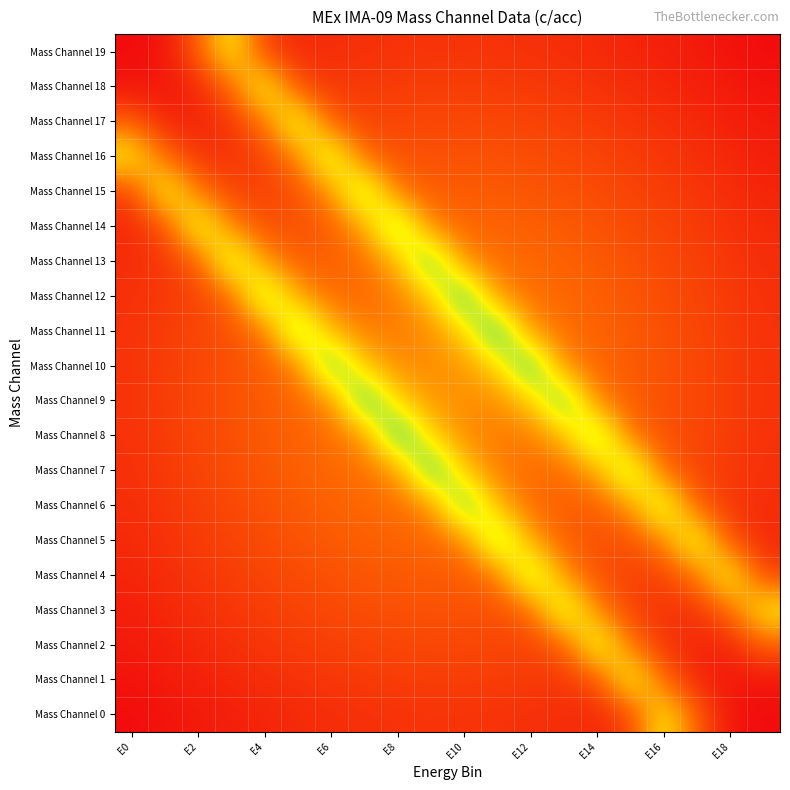

Reading right to left, list all the values displayed in this chart.

Mass Channel 0: 0.0	0.0	0.3	0.7	0.2	0.1	0.1	0.1	0.1	0.1	0.1	0.1	0.1	0.1	0.1	0.1	0.1	0.0	0.0	0.0
Mass Channel 1: 0.0	0.0	0.1	0.3	0.7	0.2	0.1	0.1	0.2	0.2	0.2	0.2	0.1	0.1	0.1	0.1	0.1	0.1	0.0	0.0
Mass Channel 2: 0.3	0.1	0.1	0.1	0.3	0.8	0.3	0.2	0.2	0.2	0.2	0.2	0.2	0.2	0.2	0.1	0.1	0.1	0.1	0.0
Mass Channel 3: 0.7	0.3	0.1	0.1	0.2	0.4	0.8	0.3	0.2	0.2	0.2	0.2	0.2	0.2	0.2	0.2	0.1	0.1	0.1	0.1
Mass Channel 4: 0.2	0.7	0.3	0.2	0.2	0.2	0.4	0.9	0.3	0.3	0.3	0.3	0.2	0.2	0.2	0.2	0.2	0.1	0.1	0.1
Mass Channel 5: 0.1	0.2	0.8	0.4	0.2	0.2	0.3	0.5	0.9	0.4	0.3	0.3	0.3	0.3	0.2	0.2	0.2	0.2	0.1	0.1
Mass Channel 6: 0.1	0.1	0.3	0.8	0.4	0.3	0.3	0.3	0.5	1.0	0.4	0.3	0.3	0.3	0.3	0.2	0.2	0.2	0.1	0.1
Mass Channel 7: 0.1	0.1	0.2	0.3	0.9	0.5	0.3	0.3	0.3	0.6	1.0	0.4	0.3	0.3	0.3	0.2	0.2	0.2	0.1	0.1
Mass Channel 8: 0.1	0.2	0.2	0.2	0.3	0.9	0.5	0.3	0.4	0.4	0.6	1.0	0.4	0.3	0.3	0.3	0.2	0.2	0.2	0.1
Mass Channel 9: 0.1	0.2	0.2	0.2	0.3	0.4	1.0	0.6	0.4	0.4	0.4	0.6	1.0	0.4	0.3	0.3	0.2	0.2	0.2	0.1
Mass Channel 10: 0.1	0.2	0.2	0.2	0.3	0.3	0.4	1.0	0.6	0.4	0.4	0.4	0.6	1.0	0.4	0.3	0.2	0.2	0.2	0.1
Mass Channel 11: 0.1	0.2	0.2	0.2	0.3	0.3	0.3	0.4	1.0	0.6	0.4	0.4	0.3	0.5	0.9	0.3	0.2	0.2	0.2	0.1
Mass Channel 12: 0.1	0.1	0.2	0.2	0.2	0.3	0.3	0.3	0.4	1.0	0.6	0.3	0.3	0.3	0.5	0.9	0.3	0.2	0.1	0.1
Mass Channel 13: 0.1	0.1	0.2	0.2	0.2	0.3	0.3	0.3	0.3	0.4	1.0	0.5	0.3	0.3	0.3	0.4	0.8	0.3	0.1	0.1
Mass Channel 14: 0.1	0.1	0.2	0.2	0.2	0.2	0.3	0.3	0.3	0.3	0.4	0.9	0.5	0.3	0.2	0.2	0.4	0.8	0.2	0.1
Mass Channel 15: 0.1	0.1	0.1	0.2	0.2	0.2	0.2	0.2	0.3	0.3	0.3	0.3	0.9	0.4	0.2	0.2	0.2	0.3	0.7	0.2
Mass Channel 16: 0.1	0.1	0.1	0.1	0.2	0.2	0.2	0.2	0.2	0.2	0.2	0.2	0.3	0.8	0.4	0.2	0.1	0.1	0.3	0.7
Mass Channel 17: 0.0	0.1	0.1	0.1	0.1	0.2	0.2	0.2	0.2	0.2	0.2	0.2	0.2	0.3	0.8	0.3	0.1	0.1	0.1	0.3
Mass Channel 18: 0.0	0.0	0.1	0.1	0.1	0.1	0.1	0.1	0.2	0.2	0.2	0.2	0.1	0.1	0.2	0.7	0.3	0.1	0.0	0.0
Mass Channel 19: 0.0	0.0	0.0	0.1	0.1	0.1	0.1	0.1	0.1	0.1	0.1	0.1	0.1	0.1	0.1	0.2	0.7	0.3	0.0	0.0